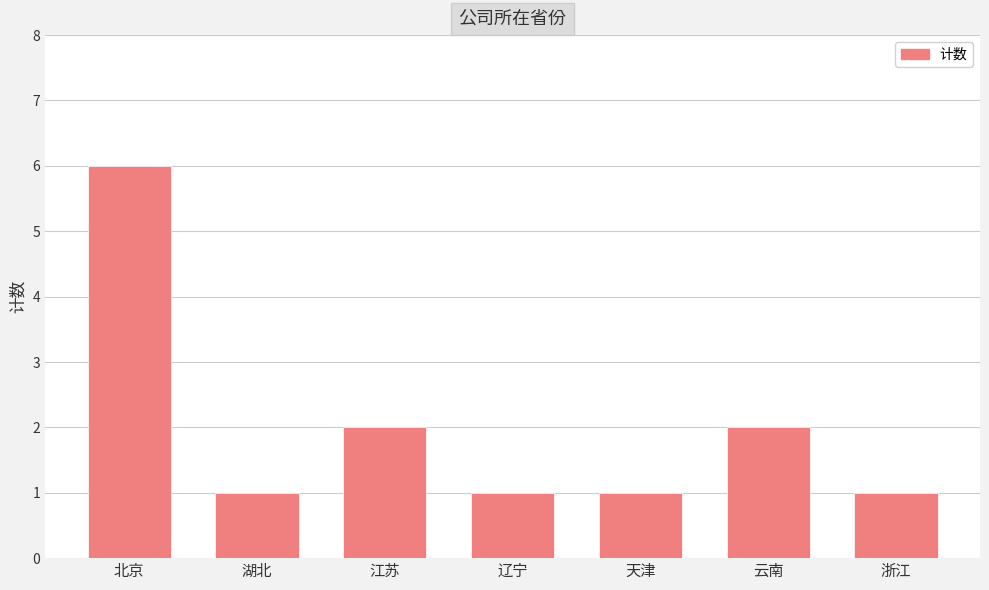

The value at 云南 is 2. True or false?

True